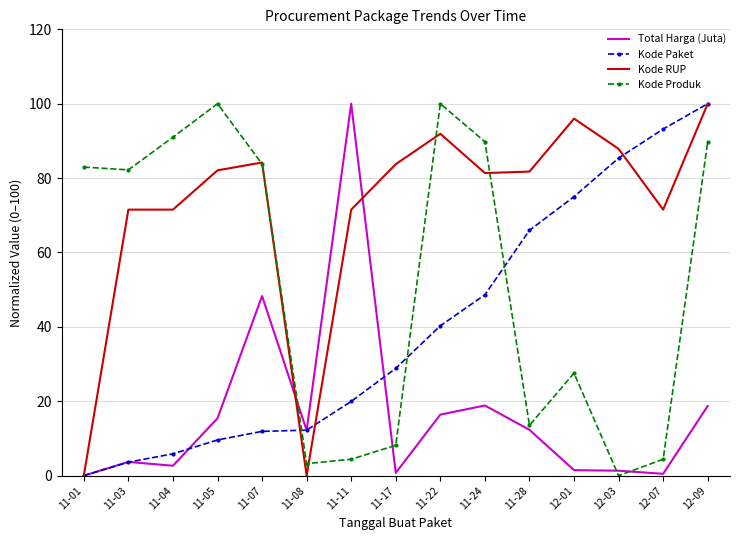

The value of Kode Produk at 11-03 is 82.2. True or false?

True